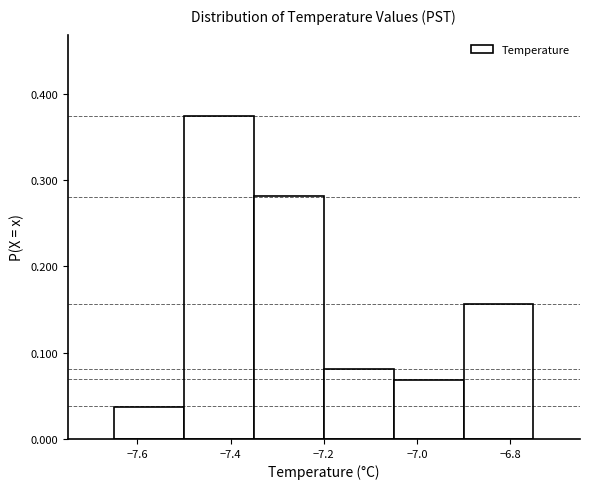

Which range on the x-axis has the tallest bar?

-7.50 to -7.35